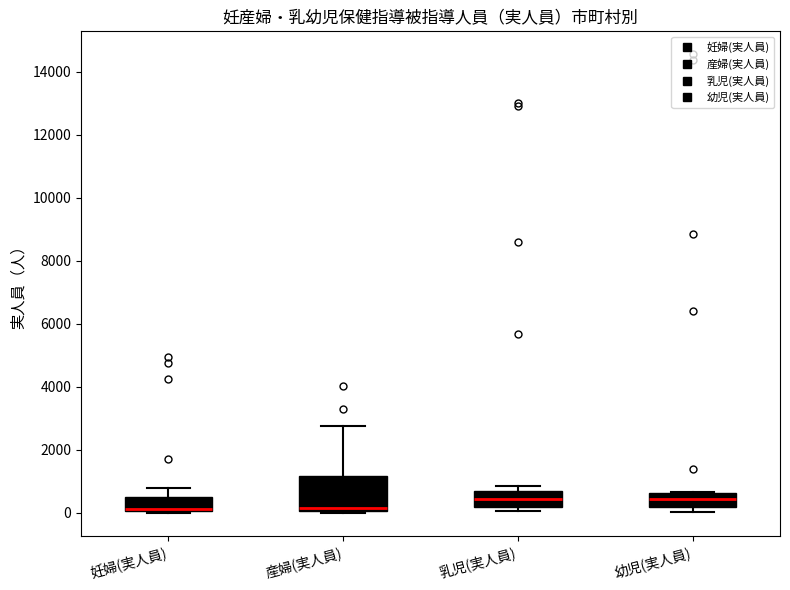

Where does the median line of the box for 乳児(実人員) sit on the y-axis? The values are not printed on the chart, so give them approximately, as read against the axis.

400